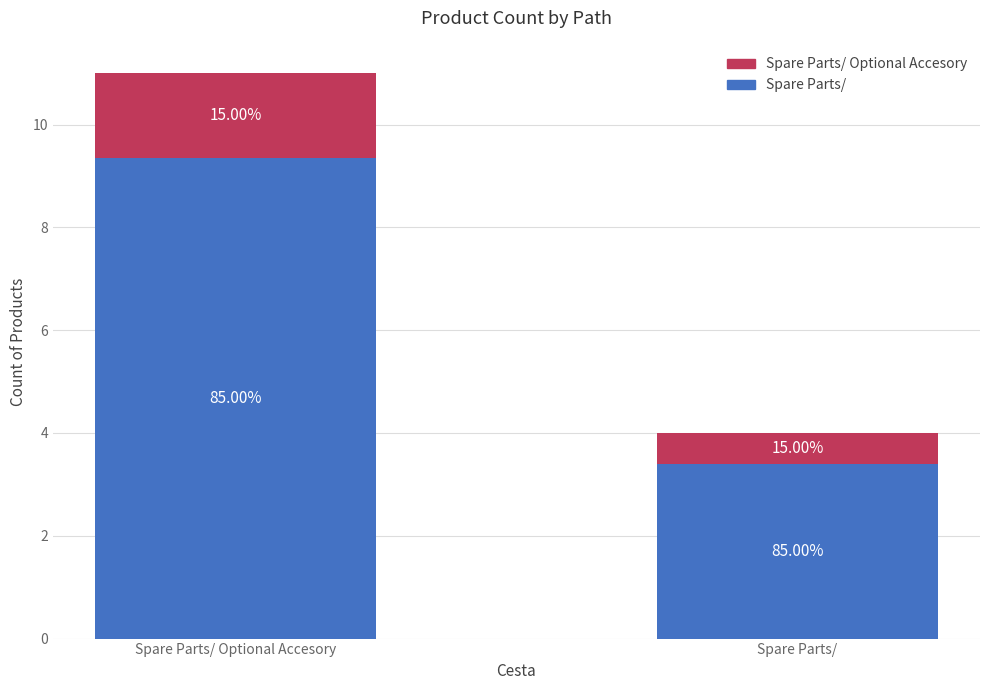

Are the bars horizontal?

No